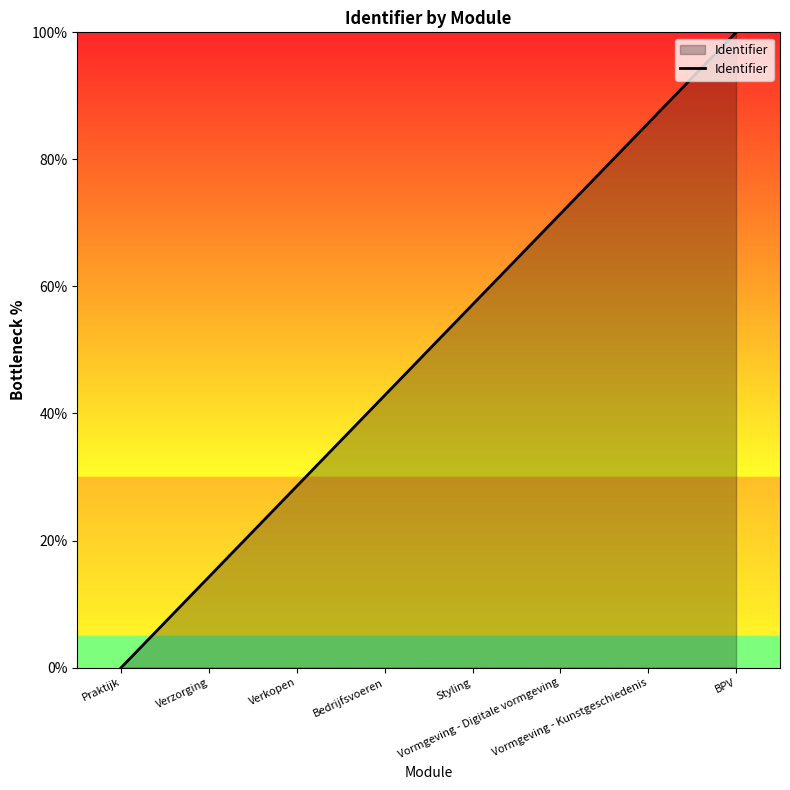

How many values are above zero?

7